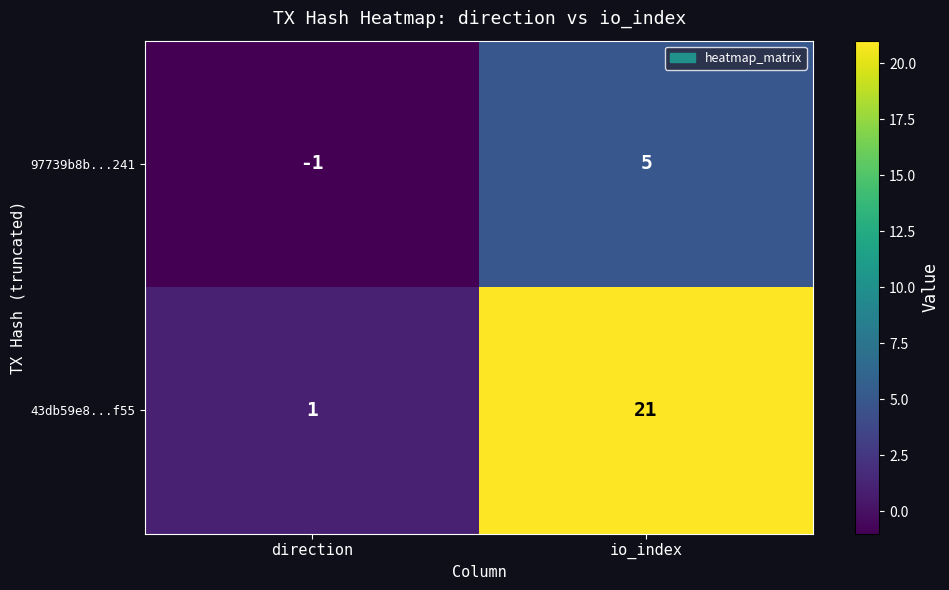

At how many categories does at least one series exceed 12?

1